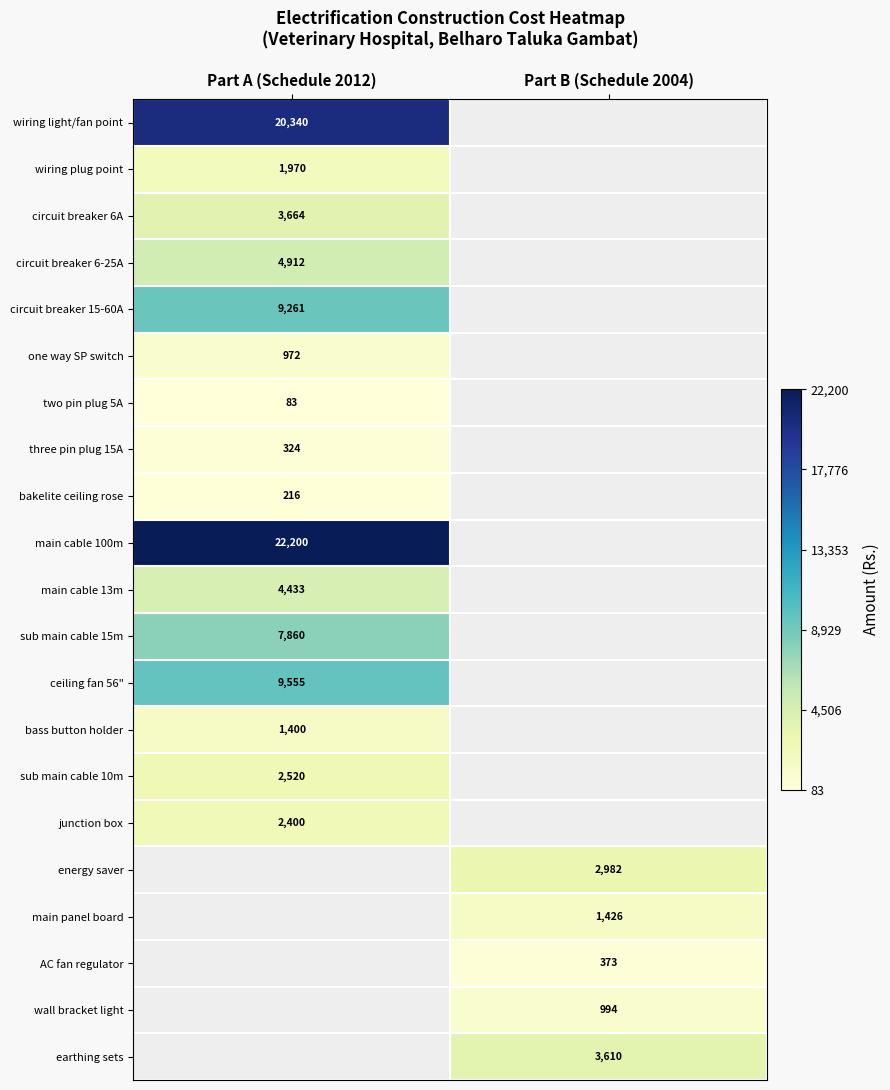

Is the value of sub main cable 10m at Part A (Schedule 2012) greater than the value of circuit breaker 15-60A at Part A (Schedule 2012)?

No